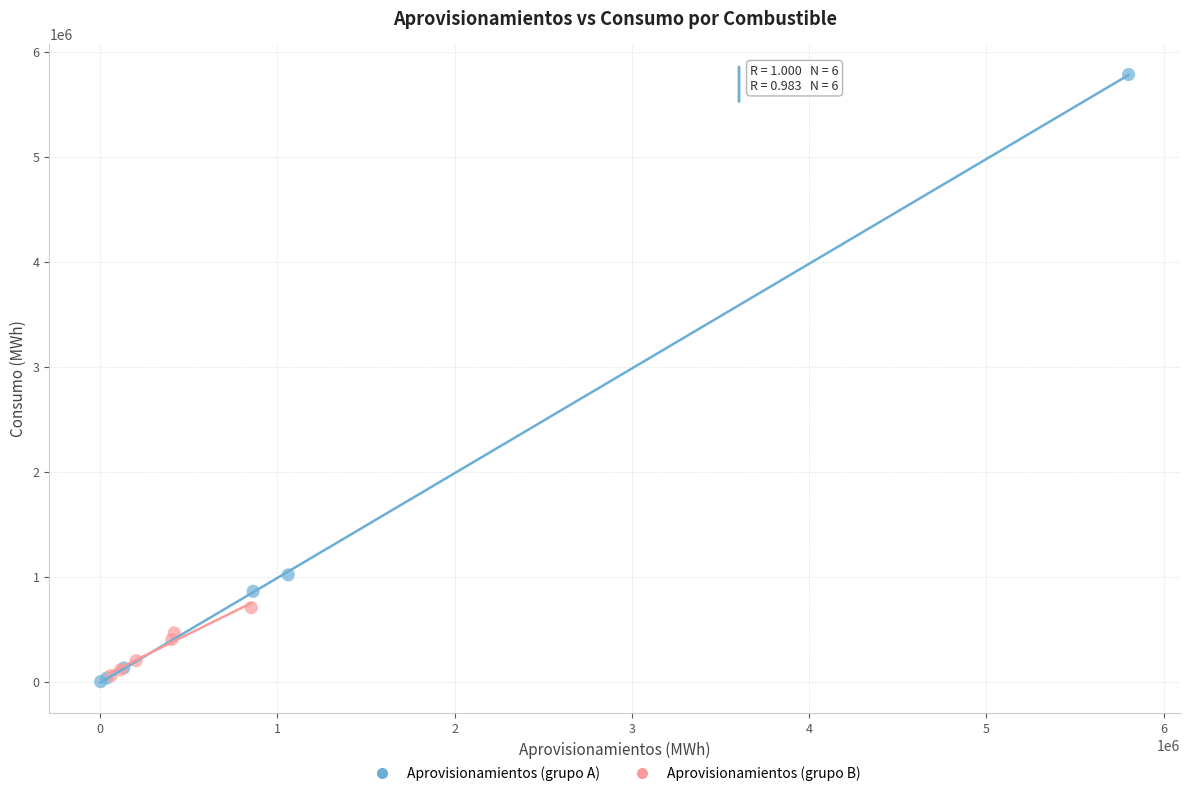

What are all the series names shown in the legend?

Aprovisionamientos (grupo A), Aprovisionamientos (grupo B)